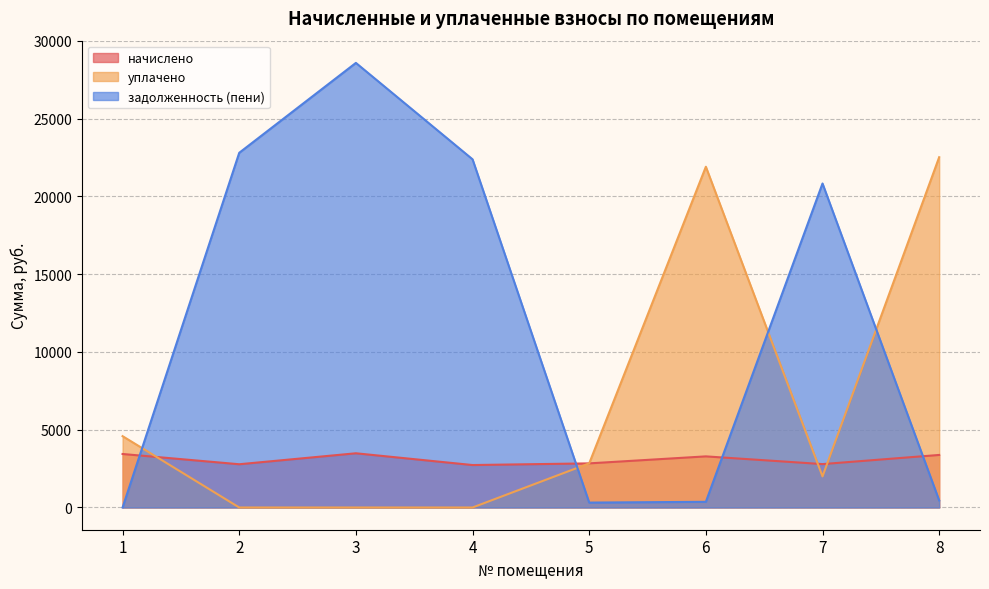

Reading right to left, what are all the values shown in this chart?

начислено: 3379.1	2791.2	3287.0	2837.2	2729.8	3486.4	2780.9	3440.3
уплачено: 22527.0	2000.0	21913.2	2837.2	0.0	0.0	0.0	4587.1
задолженность (пени): 454.4	20836.4	365.2	315.2	22391.0	28591.2	22810.3	0.0